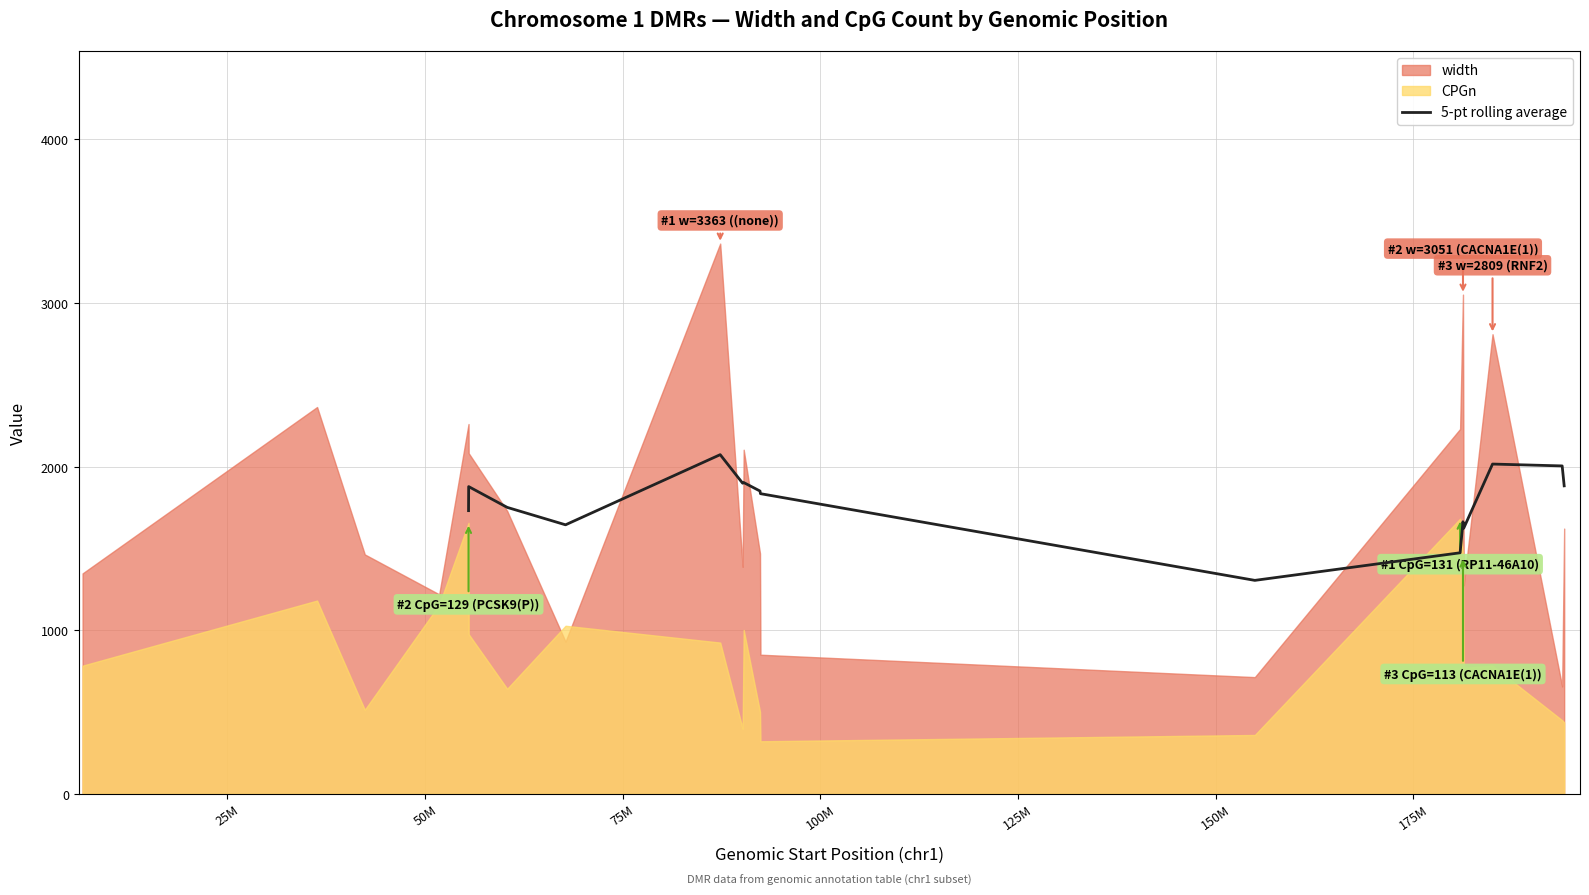

Reading left to right, extract all data points from this chart.

1730.6	1877.6	1750.6	1644.0	2072.8	1898.2	1902.4	1850.4	1834.4	1304.4	1473.0	1662.6	1623.6	2015.4	2004.0	1882.2